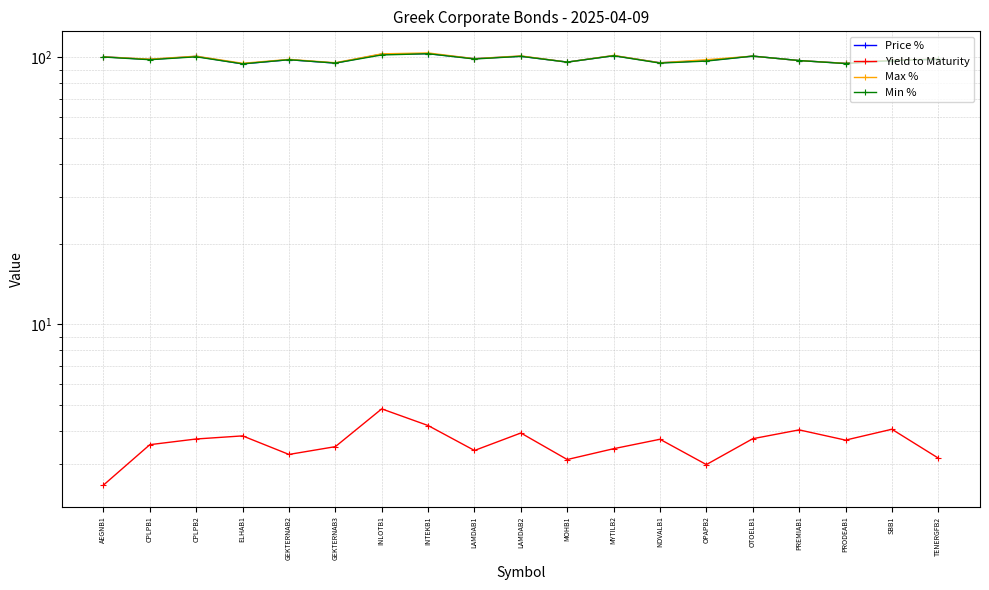

What is the spread (max minus min) of values at INTEKB1?

99.7